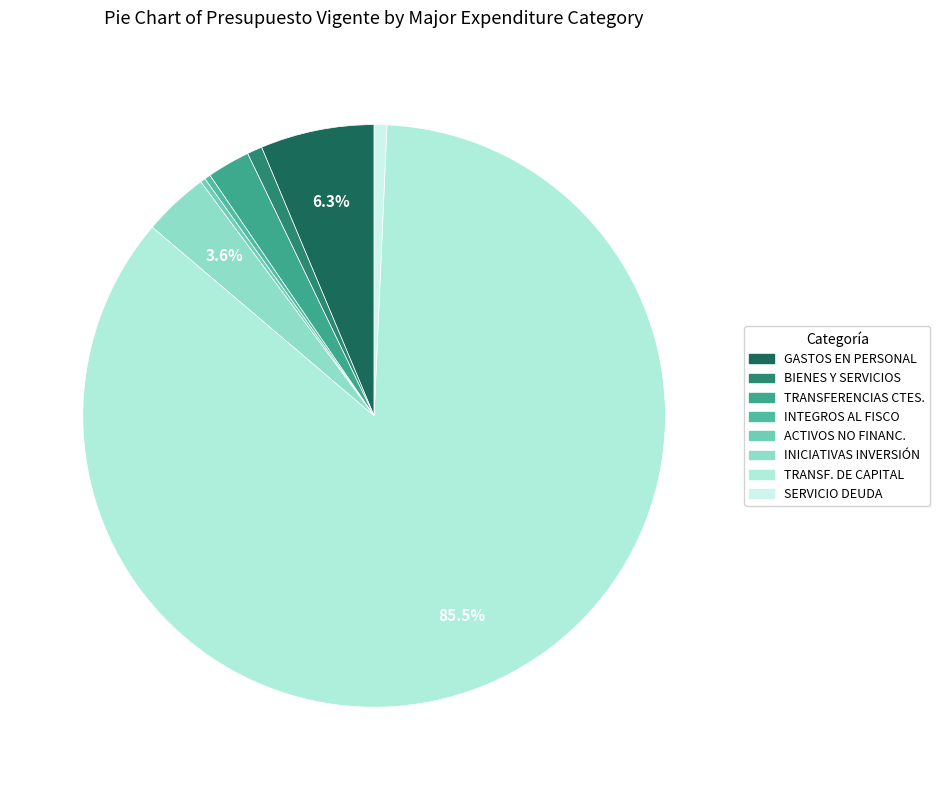

How many slices are in this pie chart?

8